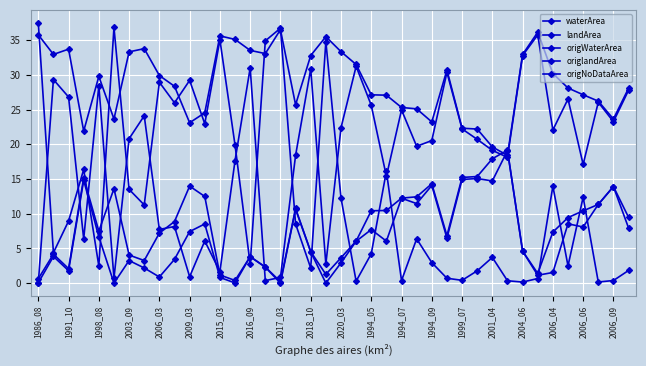

How many values in the waterArea series are below 29?

20